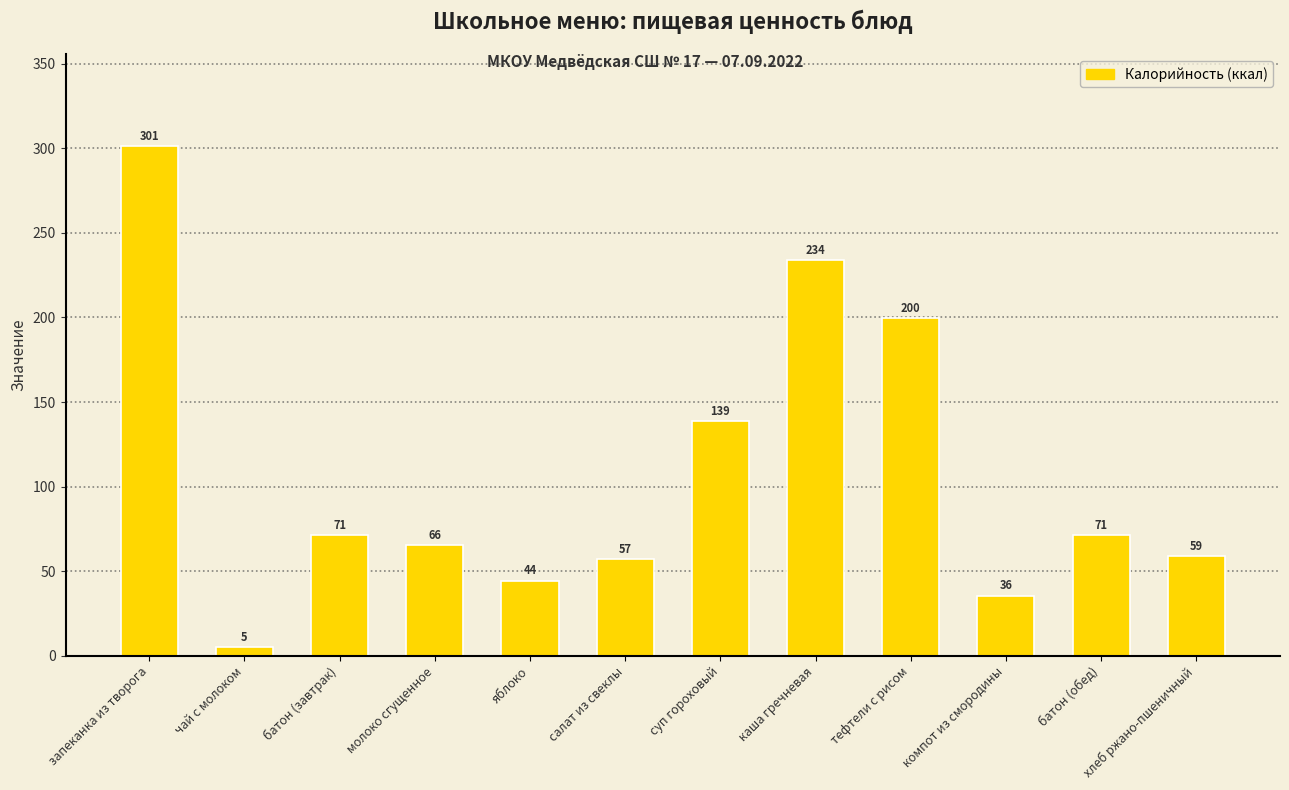

Which has a higher value, молоко сгущенное or запеканка из творога?

запеканка из творога